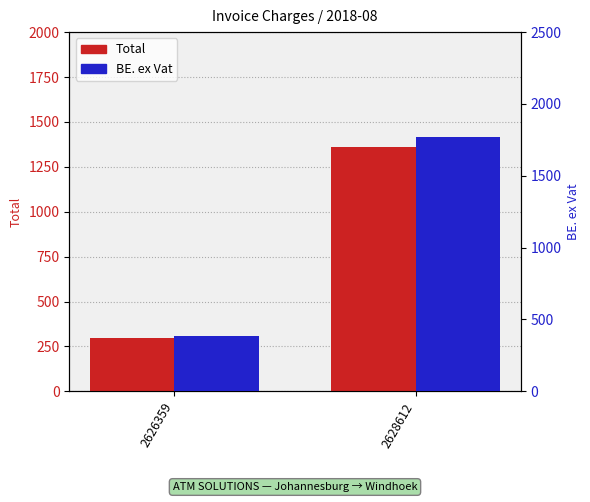

Between 2626359 and 2628612, which series saw the biggest shift?

BE. ex Vat